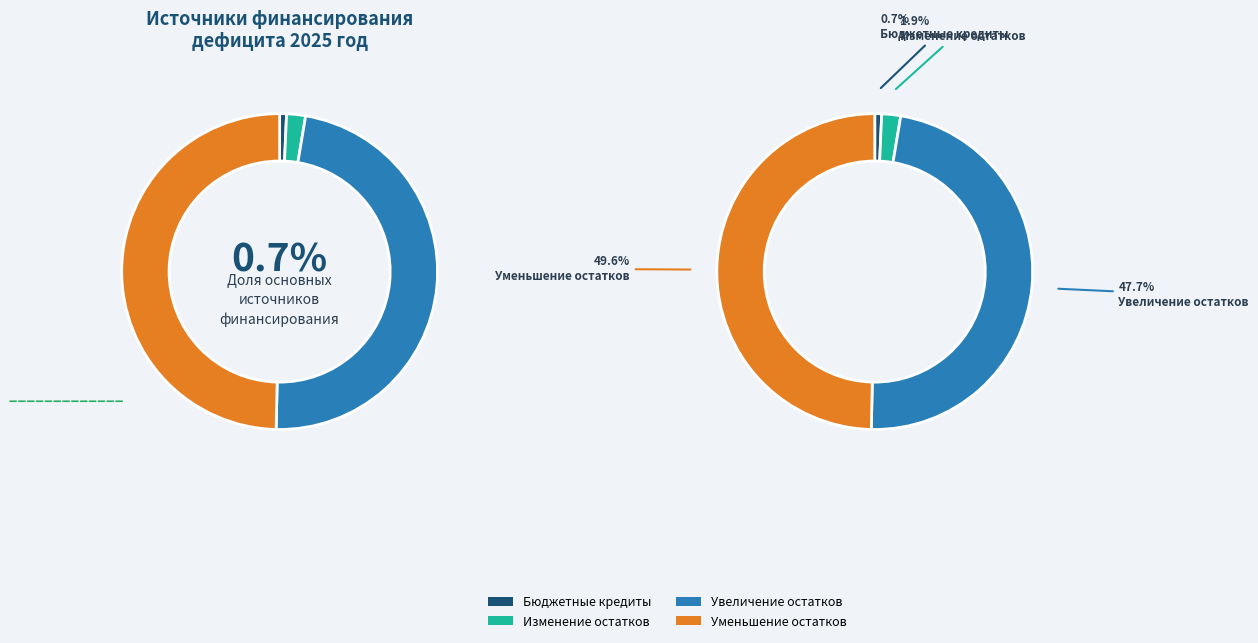

Count the number of slices in the pie.

4